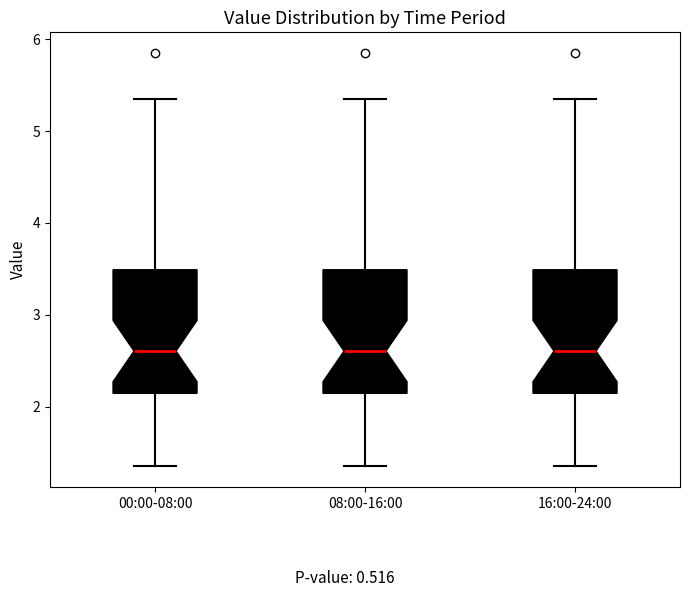

Reading left to right, transcribe this box plot: for each box, give where its median line is, the range the box spans, and where its two whiskers end, as read against the y-axis. The values are not printed on the chart, so give them approximately, as read against the axis.

00:00-08:00: median 2.6, box 2.1 to 3.5, whiskers 1.4 to 5.4
08:00-16:00: median 2.6, box 2.1 to 3.5, whiskers 1.4 to 5.4
16:00-24:00: median 2.6, box 2.1 to 3.5, whiskers 1.4 to 5.4